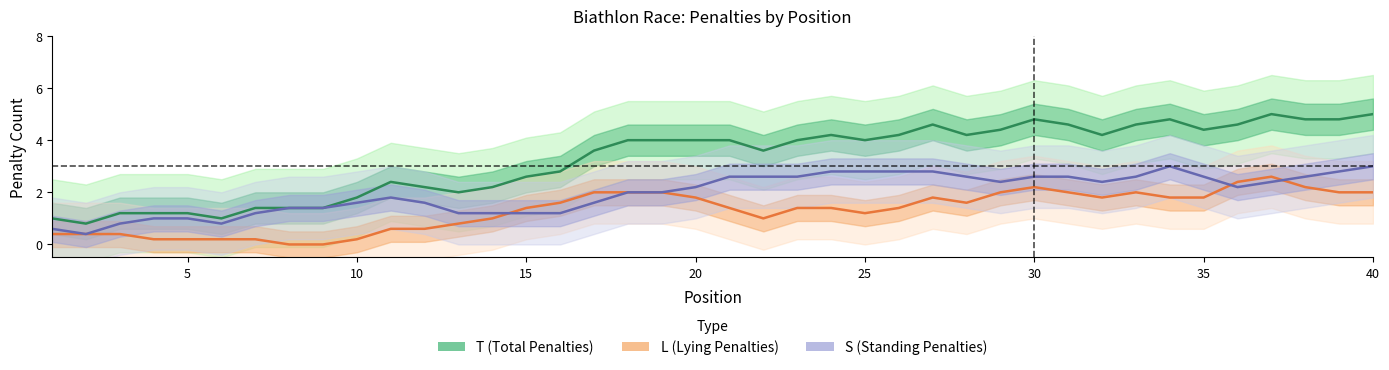

Is this an area chart (filled region under the line)?

No